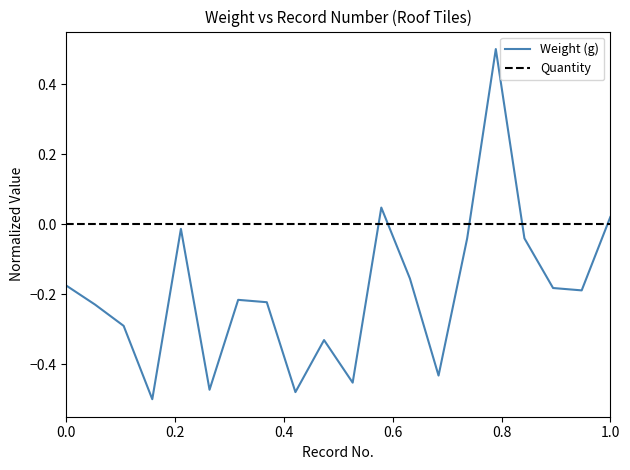

What is the greatest value displayed?

0.5